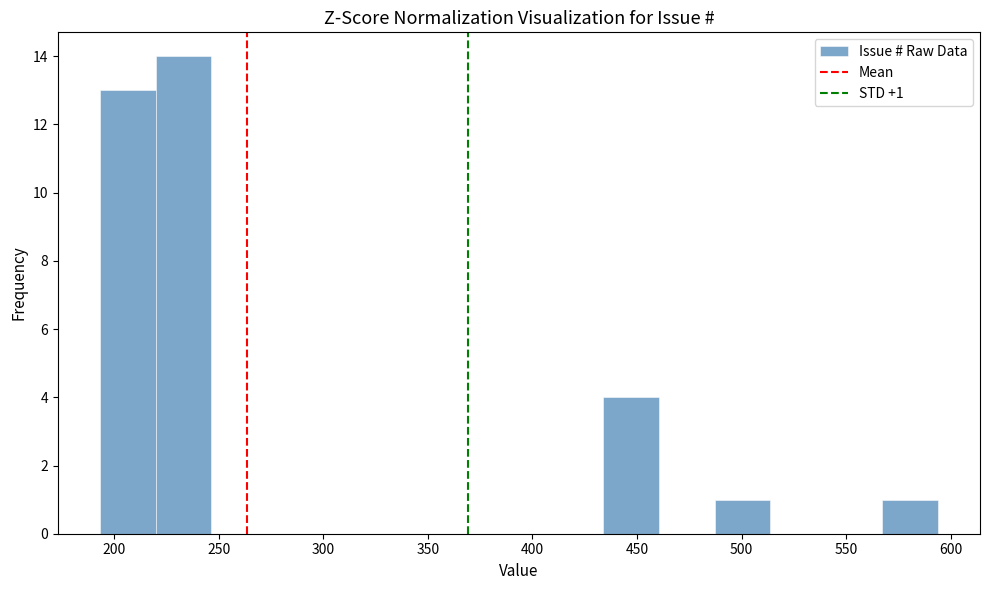

Over which range of the x-axis is the bar tallest?

220 to 245